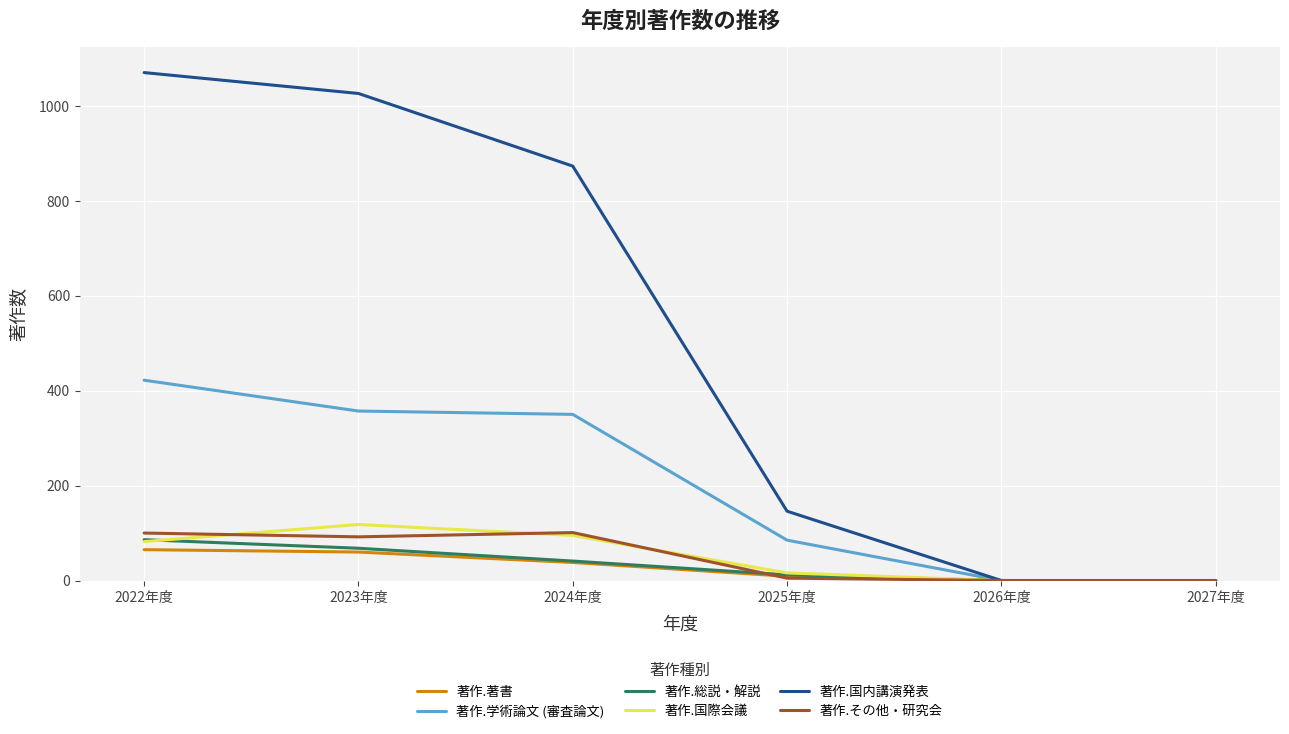

What is the sum of all 著作.総説・解説 values?

207